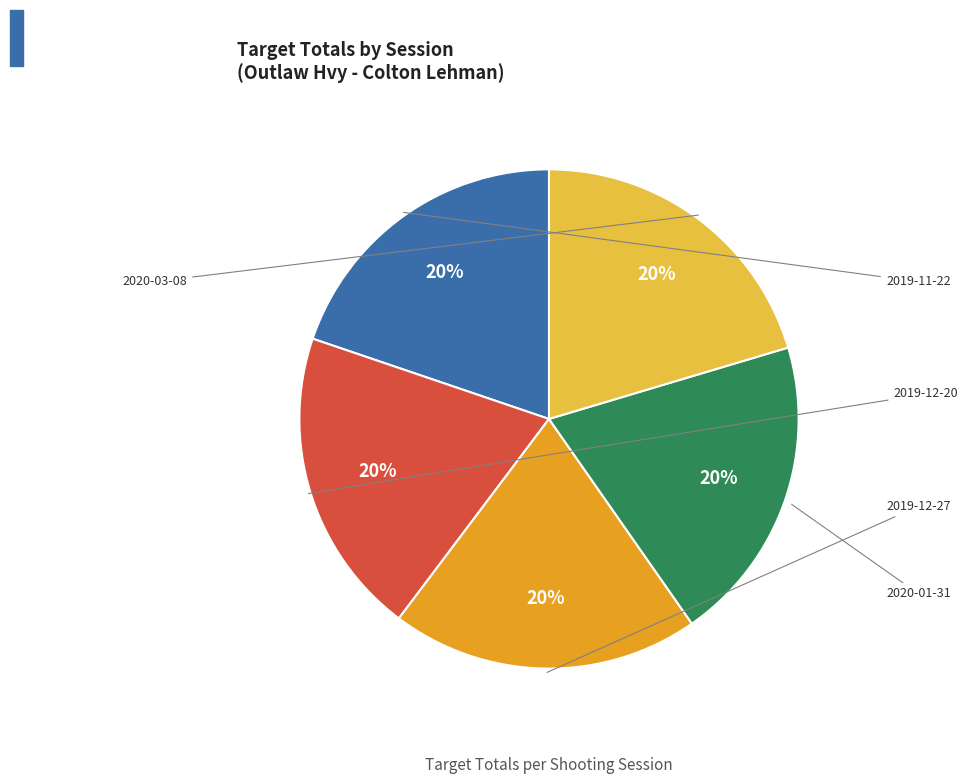

Which slice is the smallest?

2019-11-22